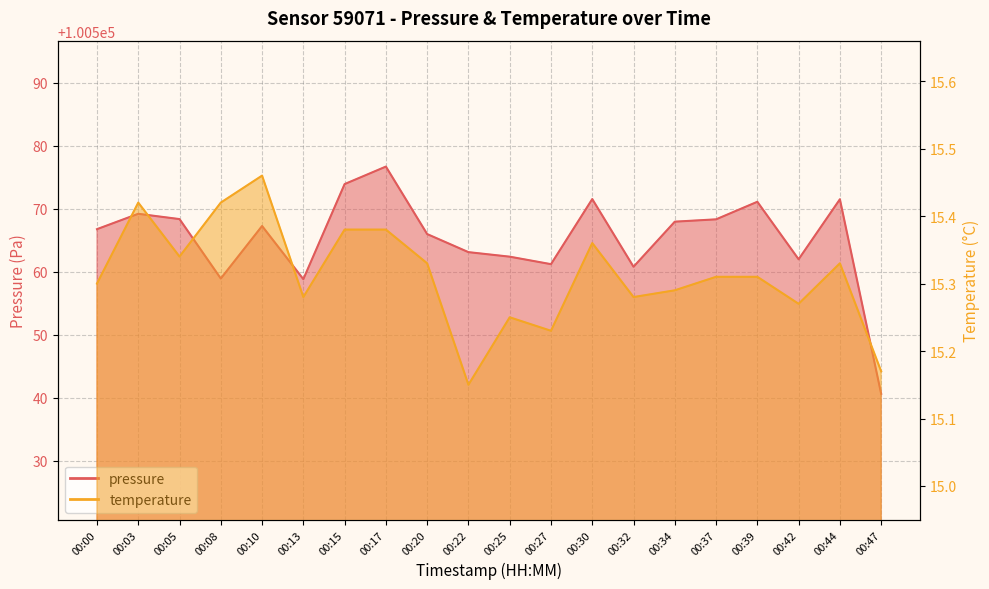

True or false: pressure has a value of 100571.5 at 00:44.

True